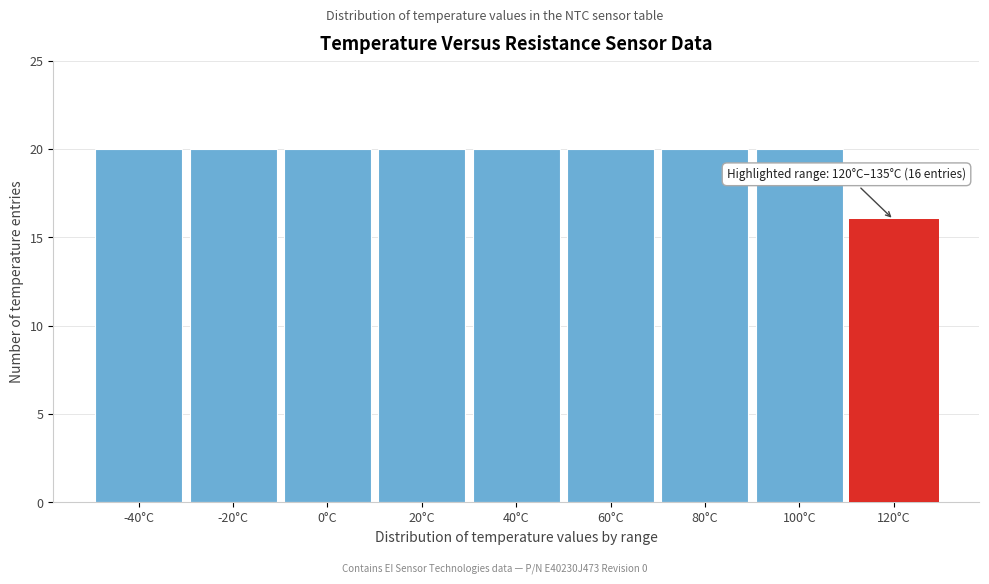

Reading left to right, what are all the values shown in this chart?

-40°C=20	-20°C=20	0°C=20	20°C=20	40°C=20	60°C=20	80°C=20	100°C=20	120°C=16